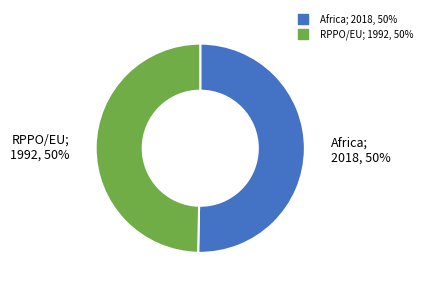

True or false: Africa accounts for 64% of the total.

False